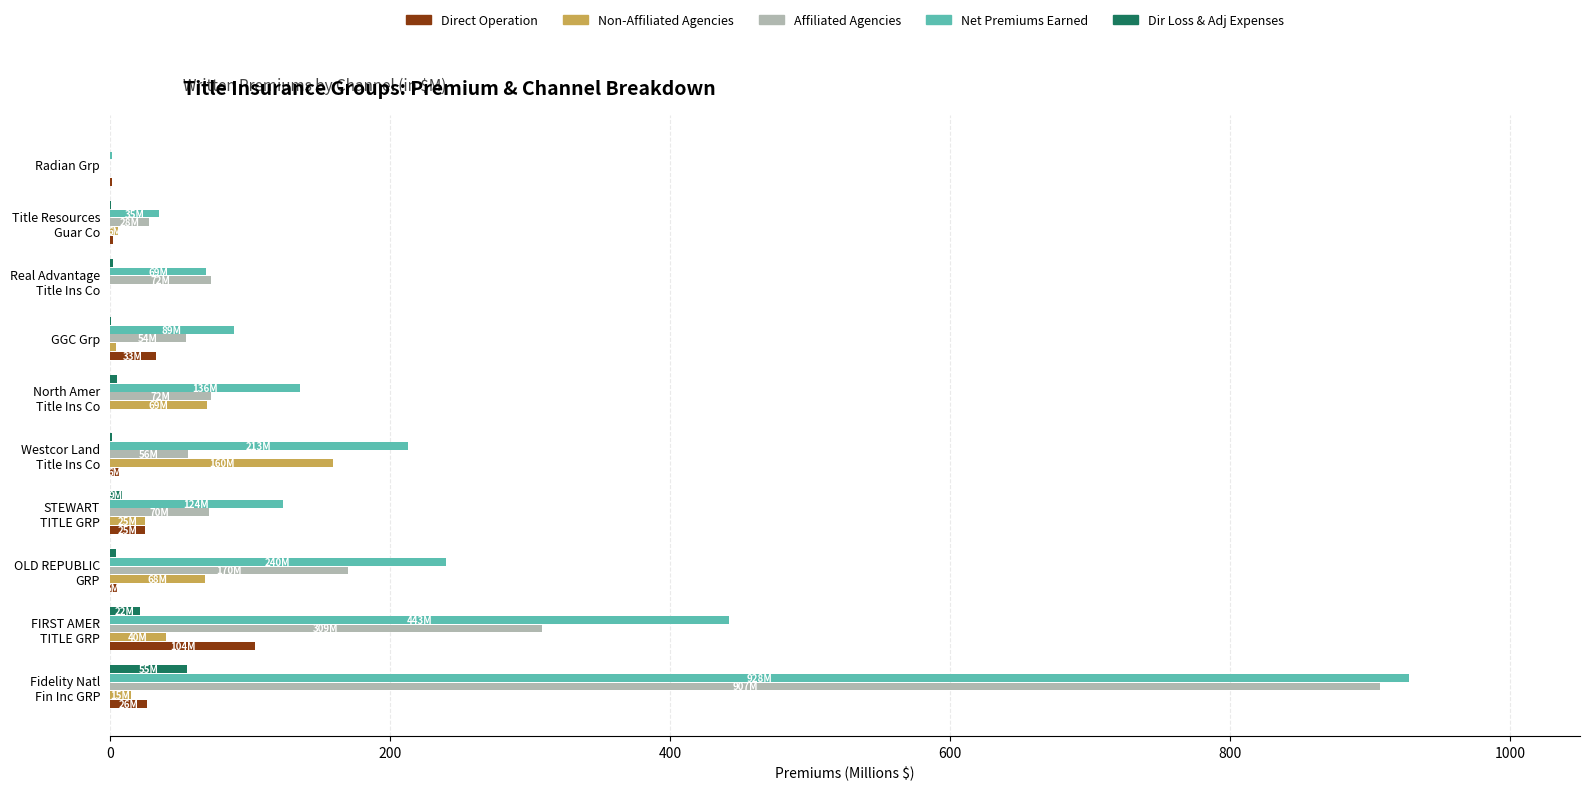

Where is Net Premiums Earned nearest to the value 464?

FIRST AMER
TITLE GRP